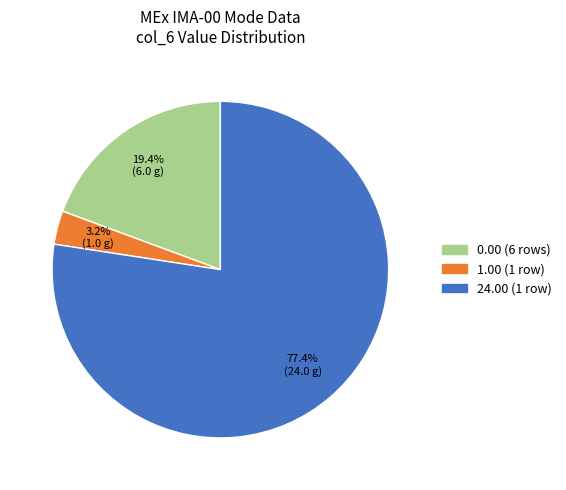

To the nearest percent, what is the average slice percentage?

33%